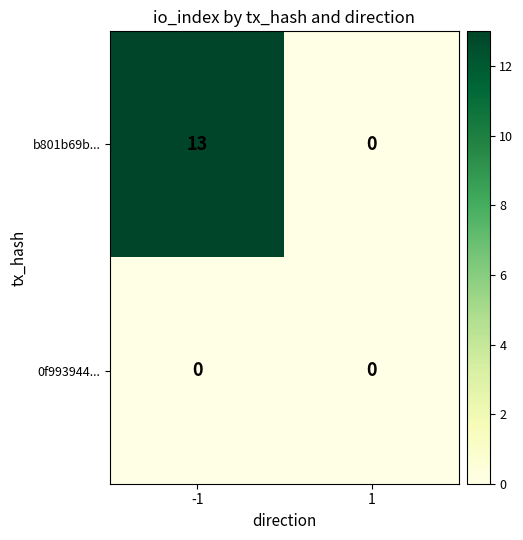

Which series changed the most between -1 and 1?

b801b69b...